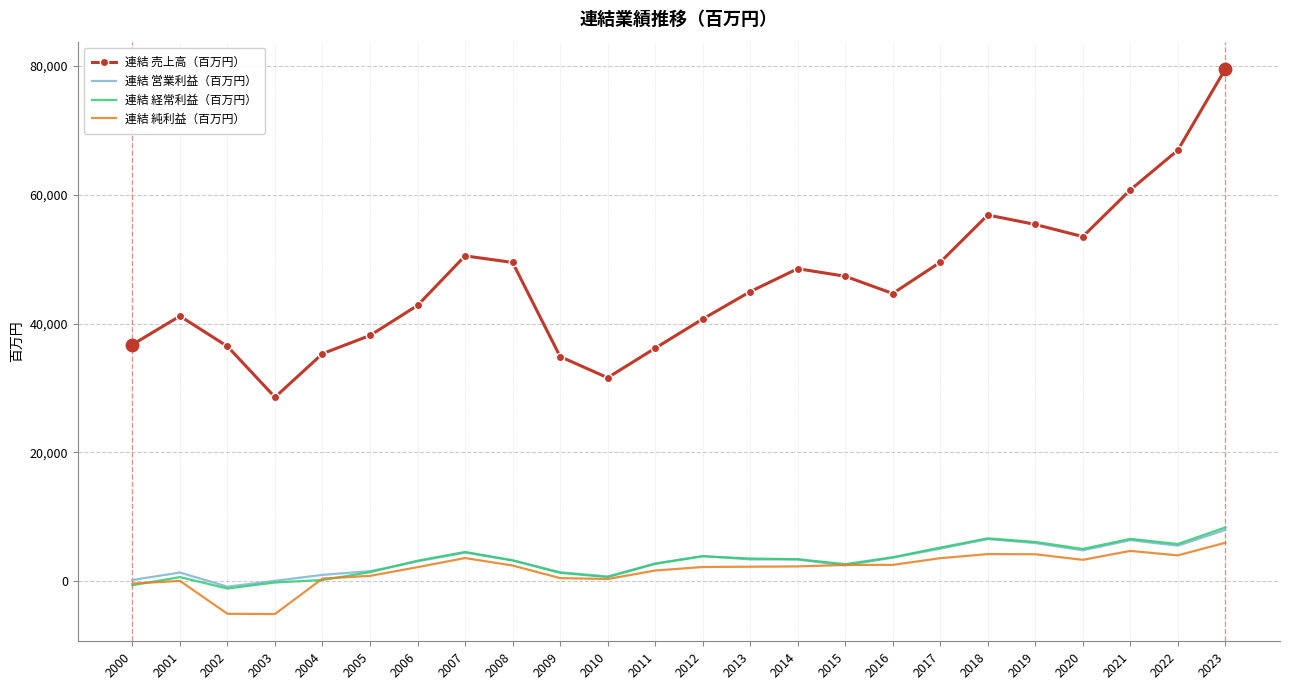

Which series has the widest spread of values?

連結 売上高（百万円）